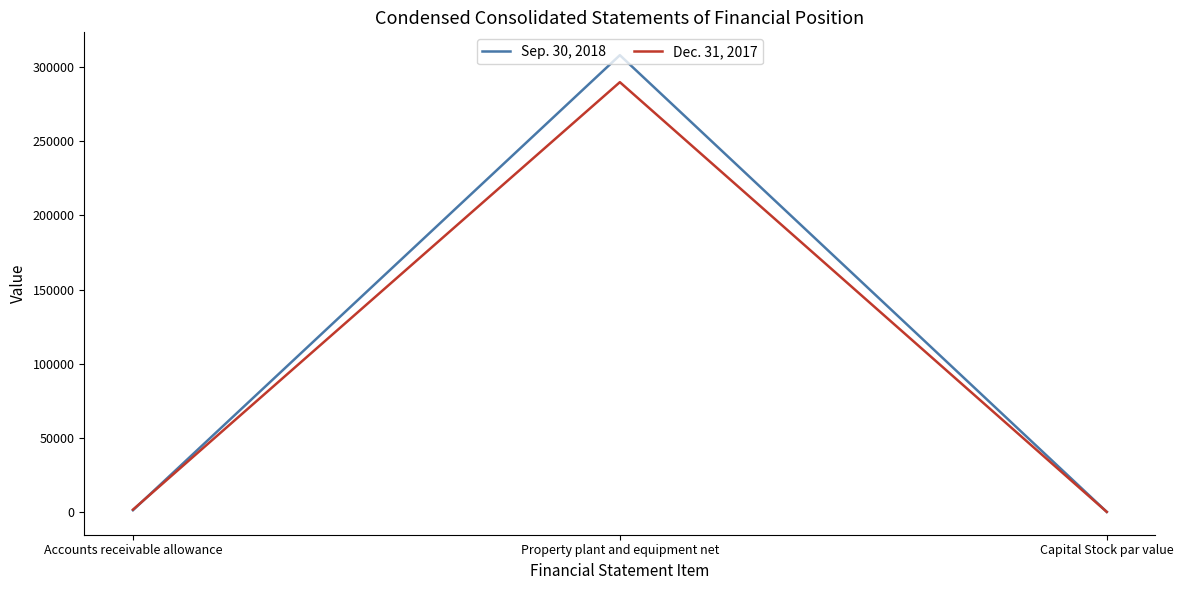

The value of Sep. 30, 2018 at Property plant and equipment net is 308126. True or false?

True